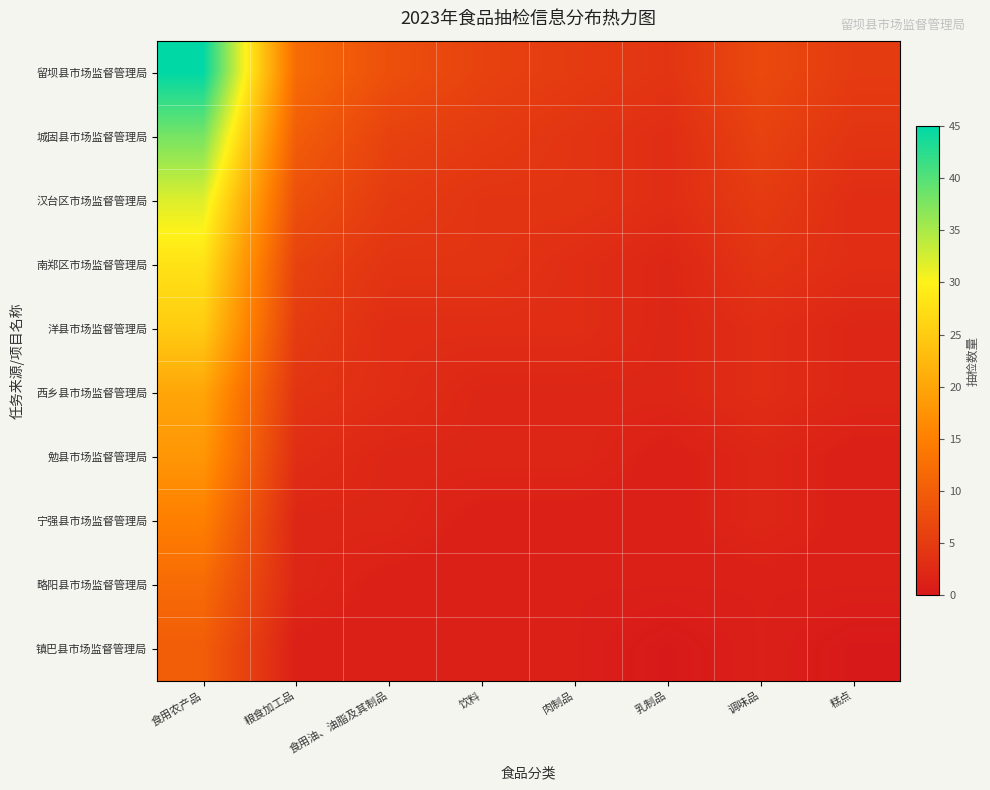

At 饮料, list the series in order from smallest to largest.

宁强县市场监督管理局, 略阳县市场监督管理局, 镇巴县市场监督管理局, 西乡县市场监督管理局, 勉县市场监督管理局, 洋县市场监督管理局, 汉台区市场监督管理局, 南郑区市场监督管理局, 城固县市场监督管理局, 留坝县市场监督管理局